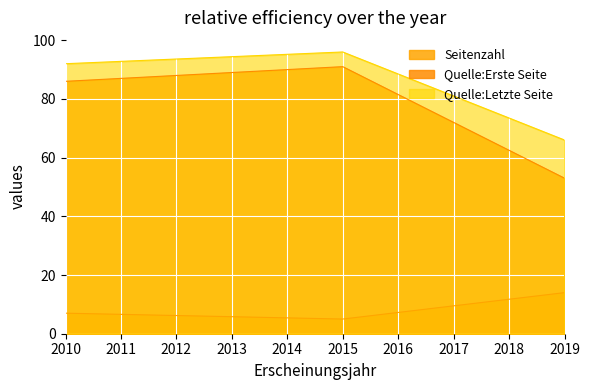

Does the chart display data point markers on the line(s)?

No